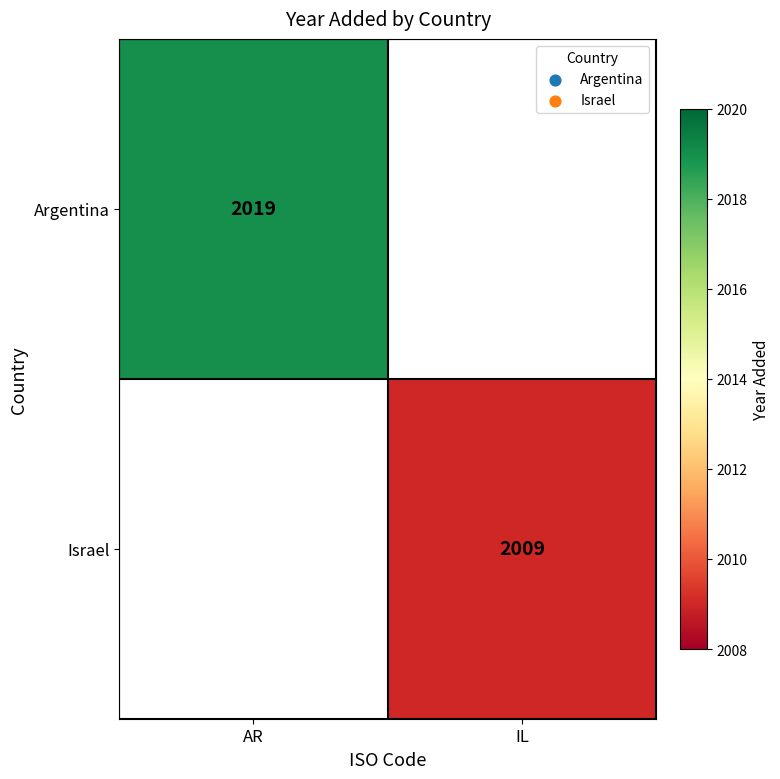

Is it true that Argentina equals 2019 at AR?

True